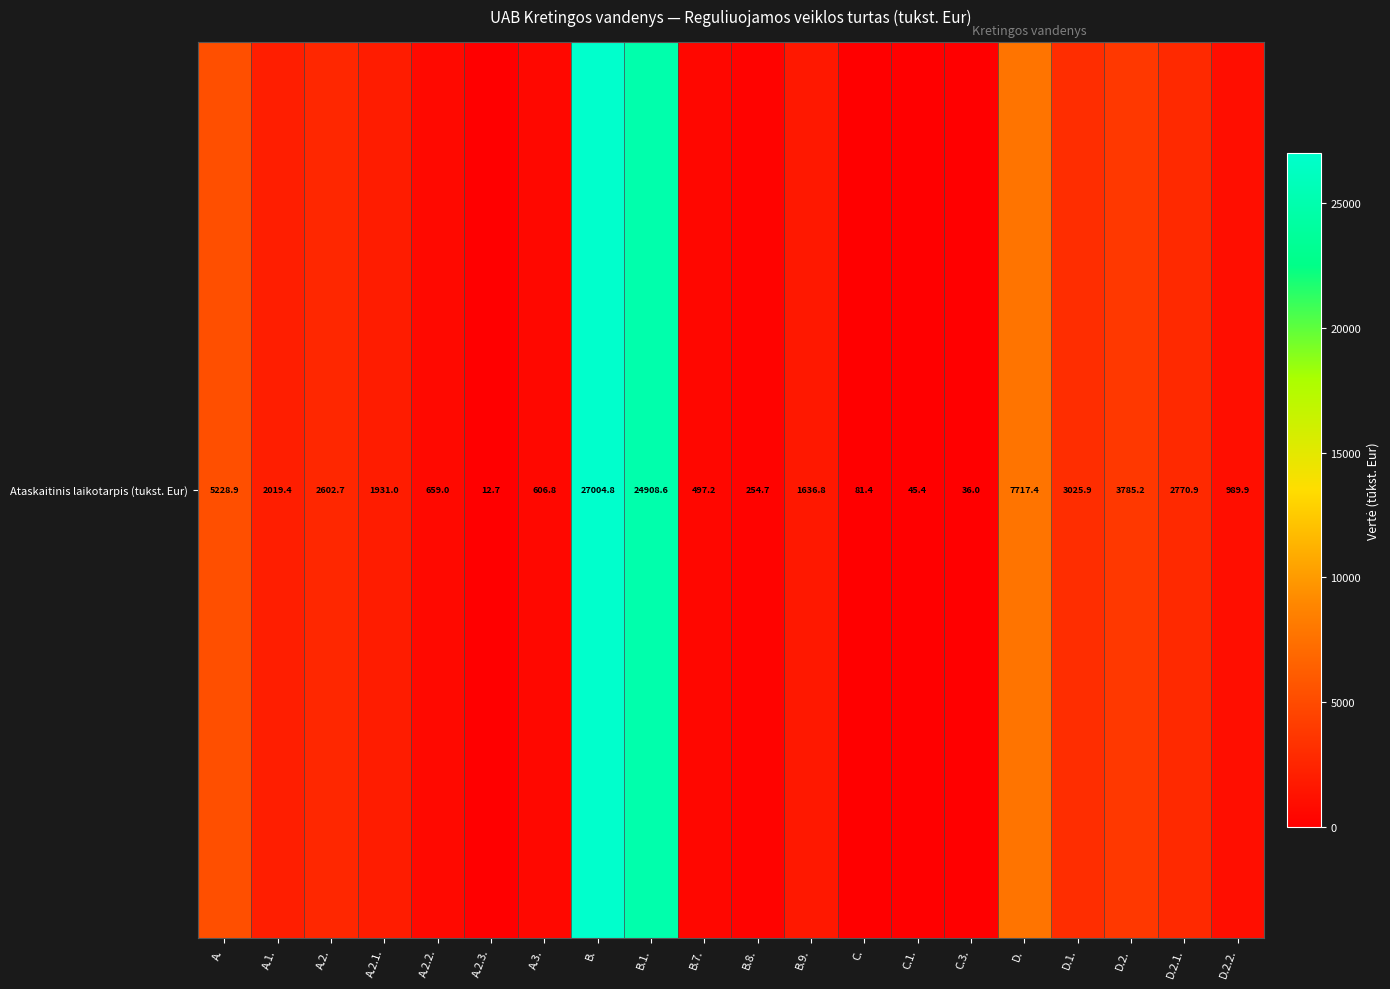

How many categories are shown in the chart?

20